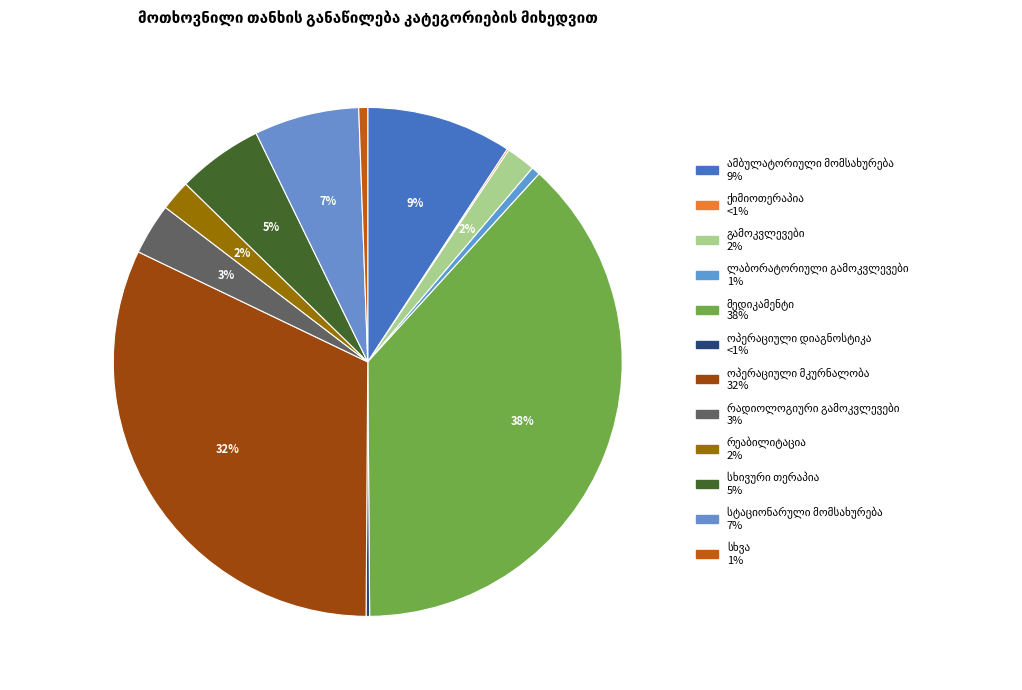

Which has a higher value, ოპერაციული დიაგნოსტიკა or სხივური თერაპია?

სხივური თერაპია